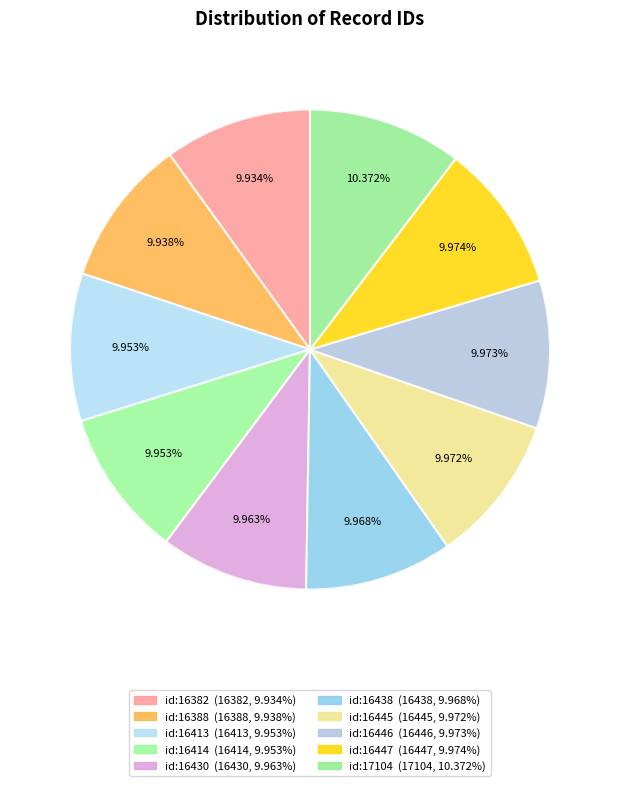

Is id:16388 the majority of the pie?

No